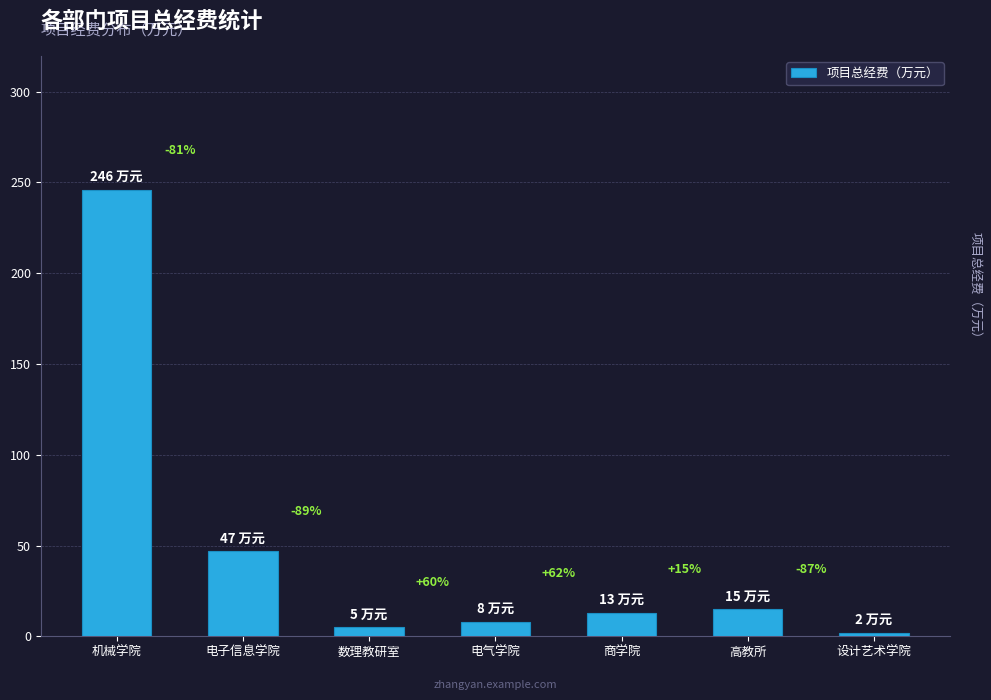

The value at 机械学院 is 385. True or false?

False